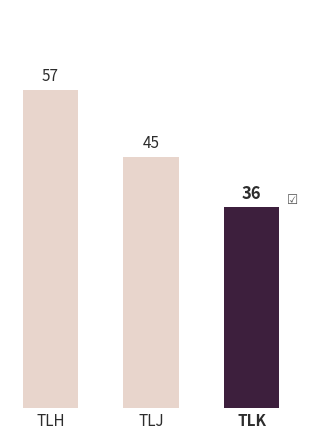

Does the chart contain stacked bars?

No